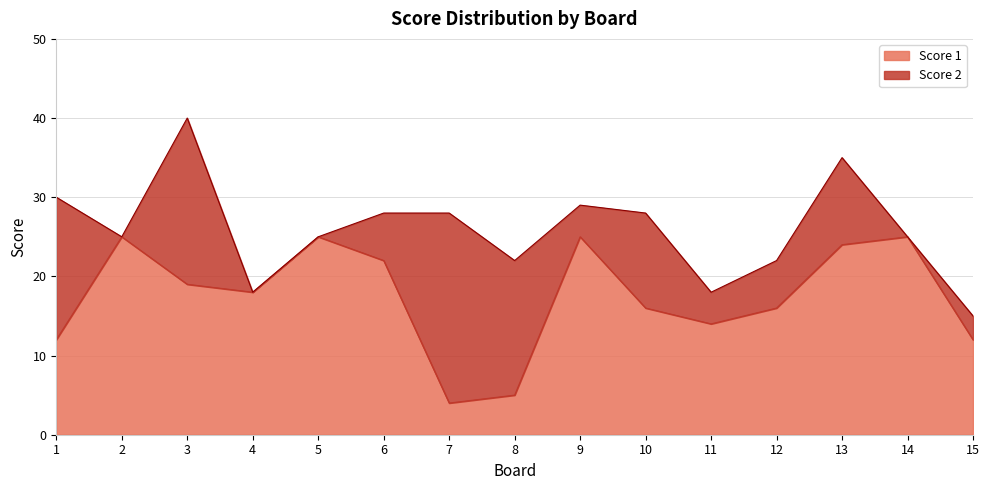

True or false: the data has more than 2 interior local peaks.

True